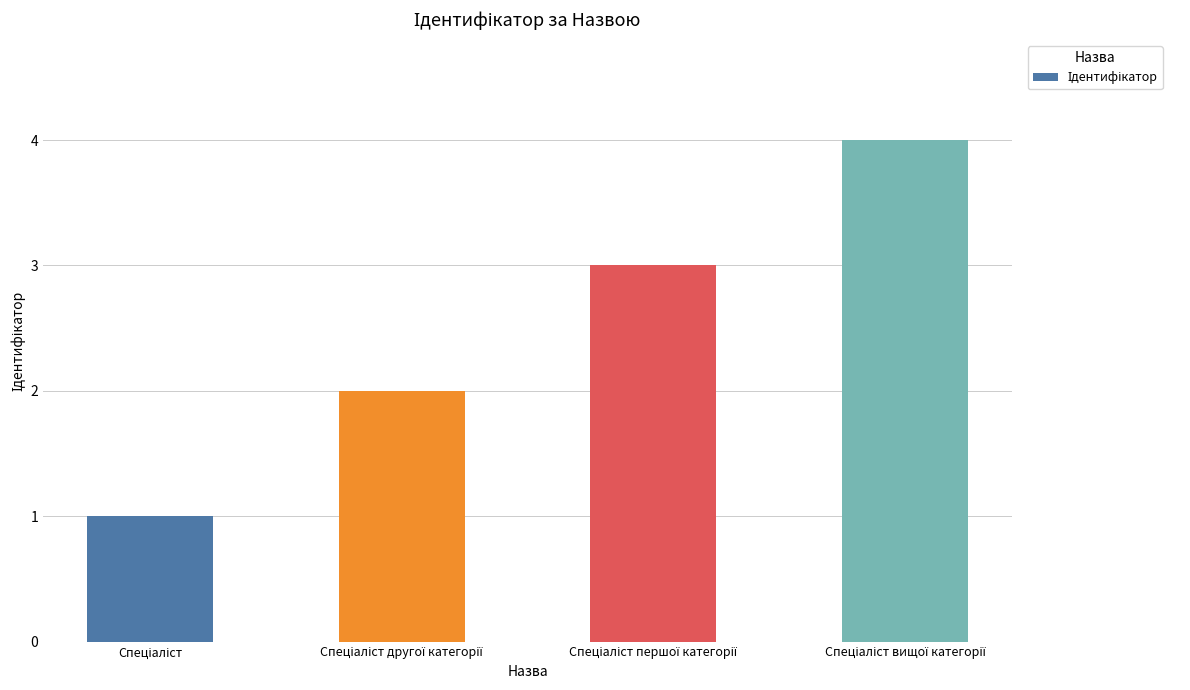

What is the difference between the maximum and minimum values?

3